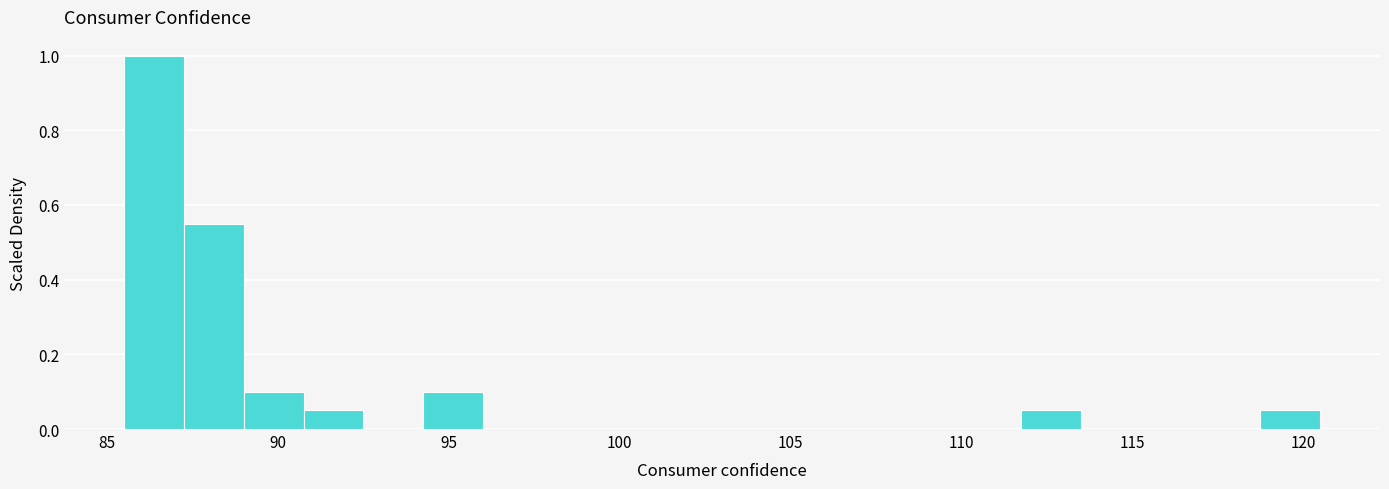

Read against the x-axis, roughly where is the centre of the tallest bar?

86.5